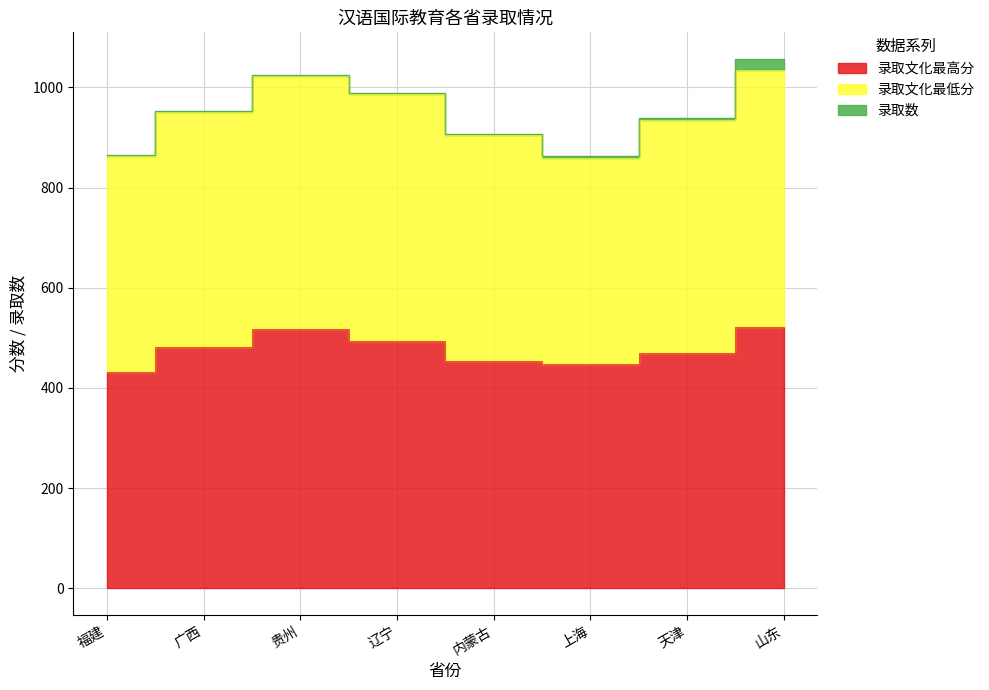

What is the label of the 8th point from the right?

福建